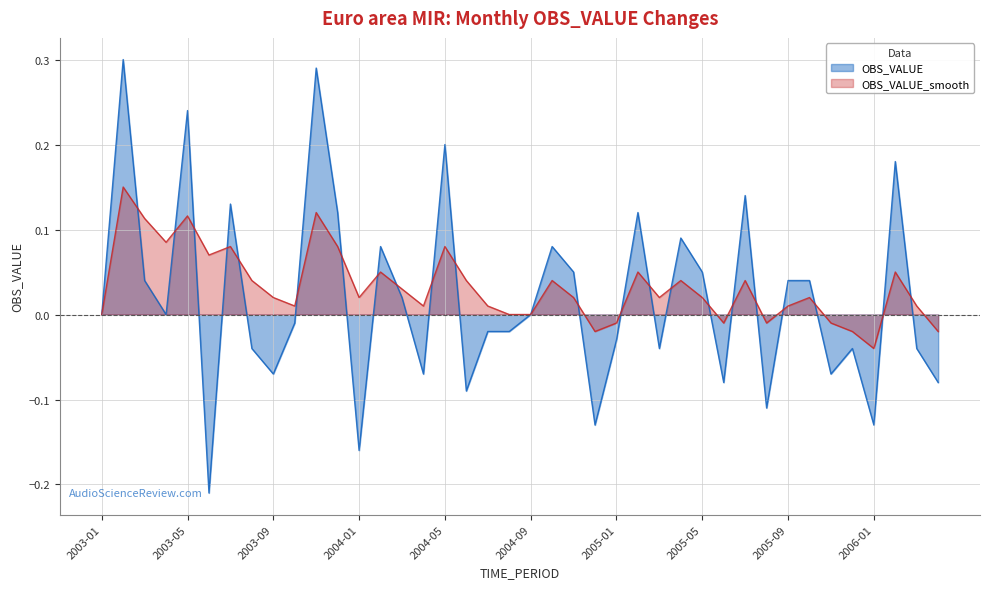

In OBS_VALUE, how many points are higher than both neighbors (excluding endpoints)?

12